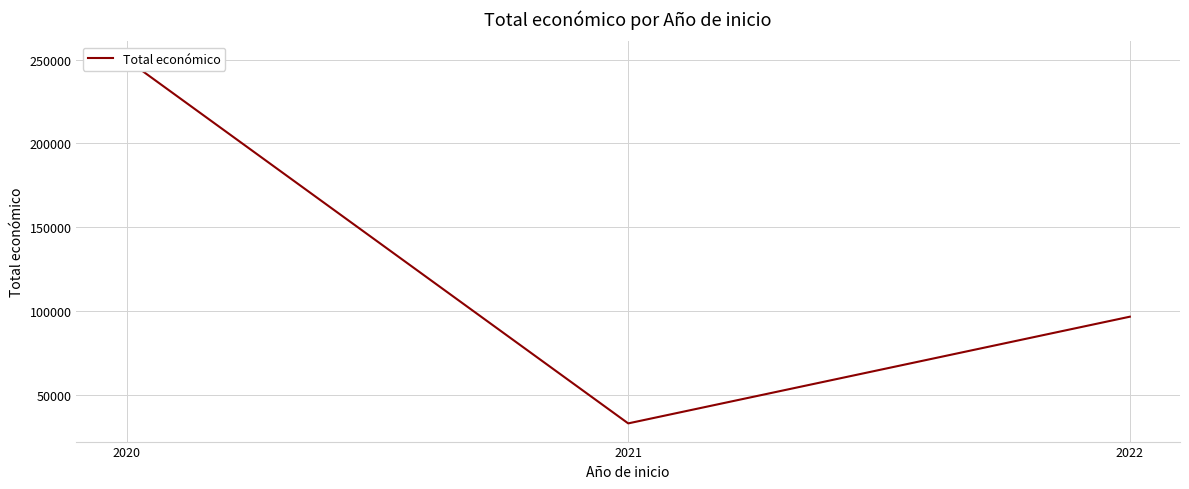

Where is the data nearest to the value 141408?

2022